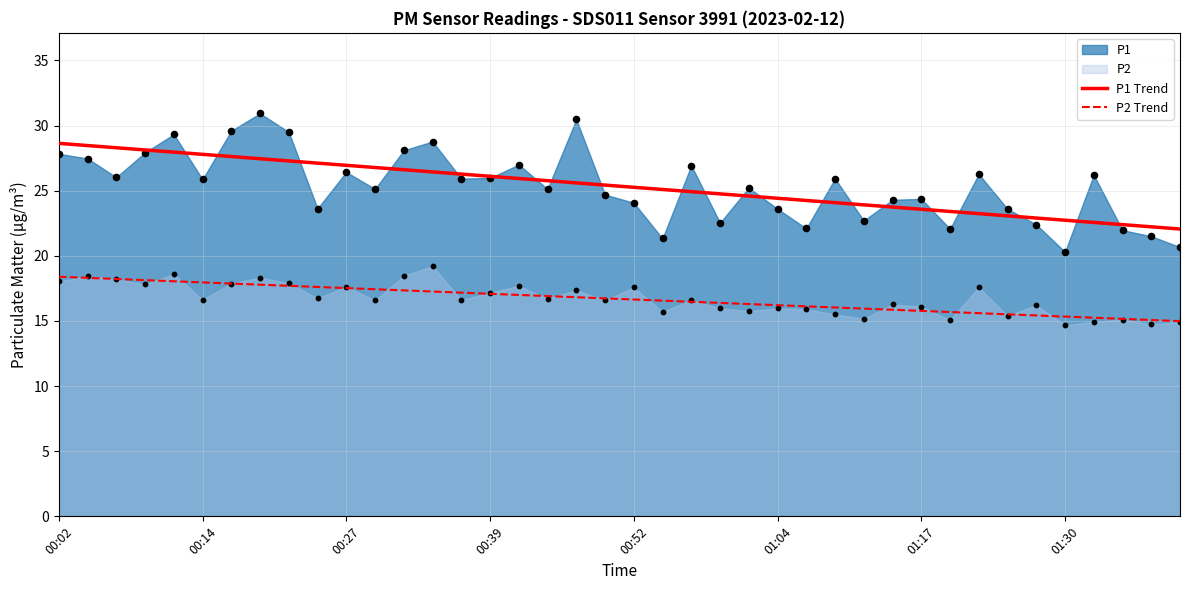

True or false: P1 Trend and P2 Trend cross at least once.

False